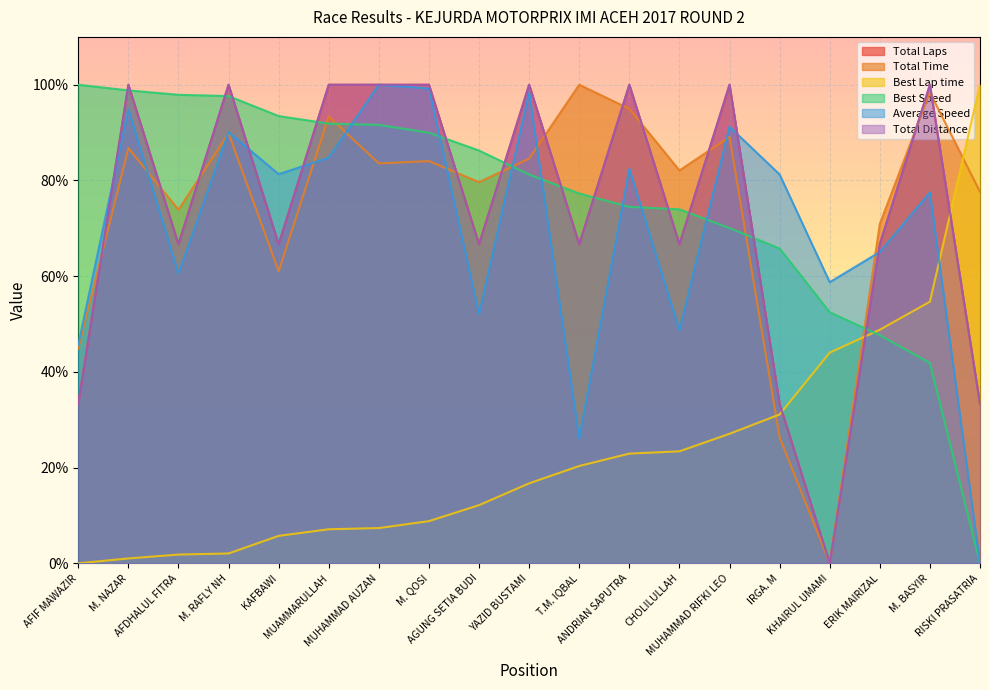

Which series has the largest total across all categories?

Best Speed